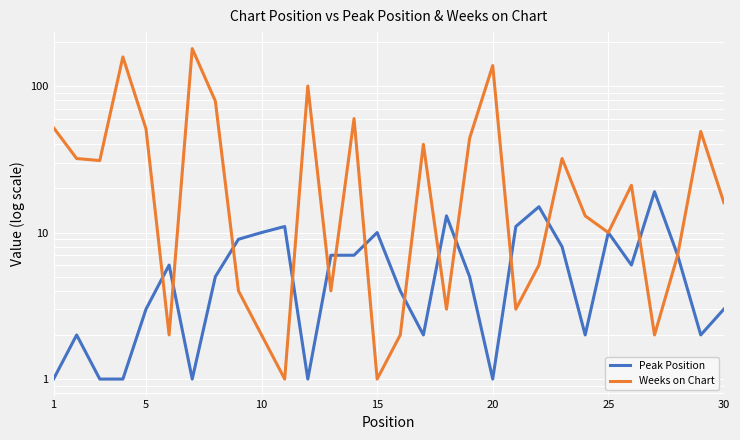

How many data points in Peak Position are less than 6?

15